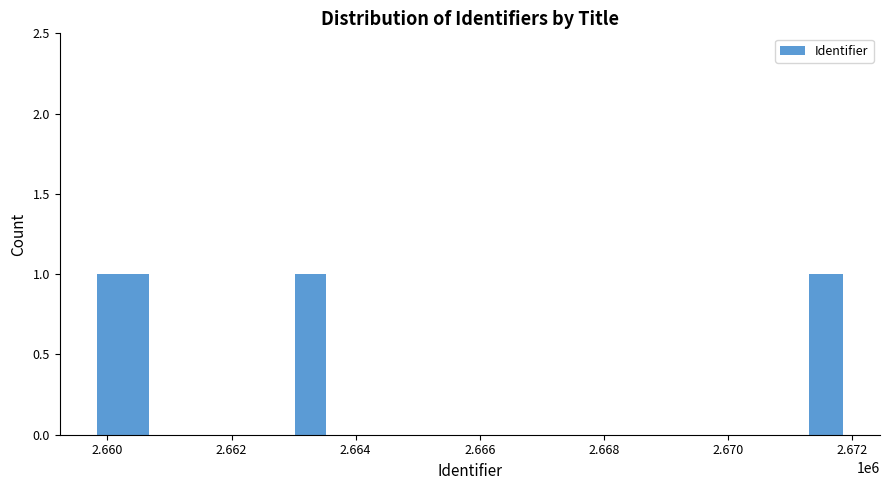

What is the maximum value shown in the chart?

2671602